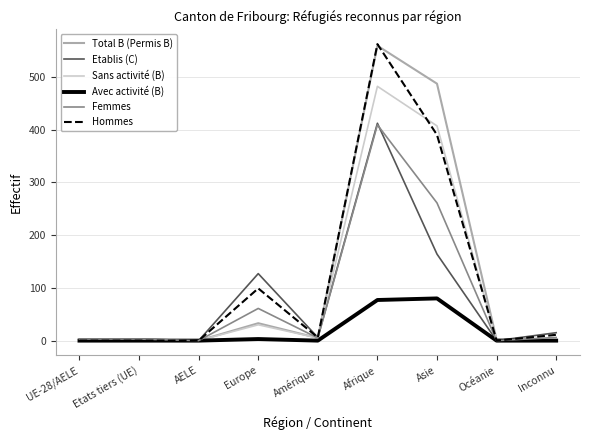

True or false: Sans activité (B) has more than 1 points higher than both neighbors.

True